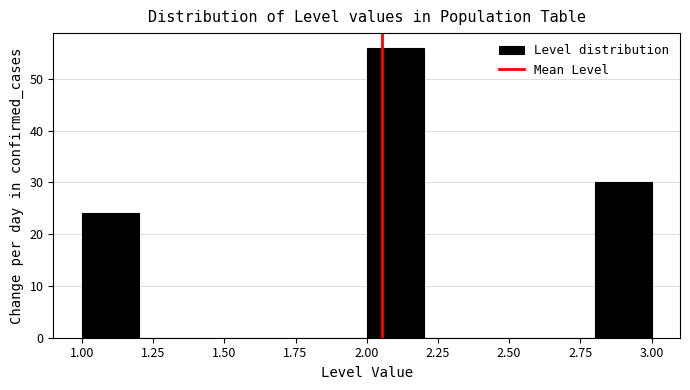

How tall is the bar that spans 2.0 to 2.2 on the x-axis? The values are not printed on the chart, so give them approximately, as read against the axis.

56